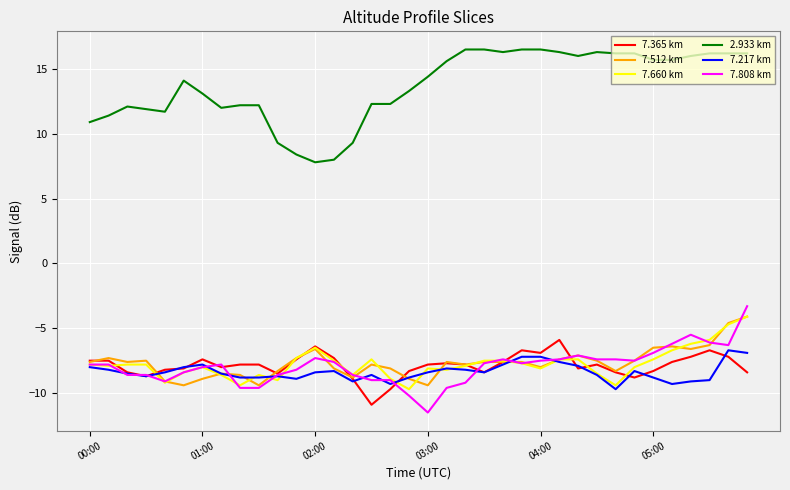

Which series has the largest total across all categories?

2.933 km